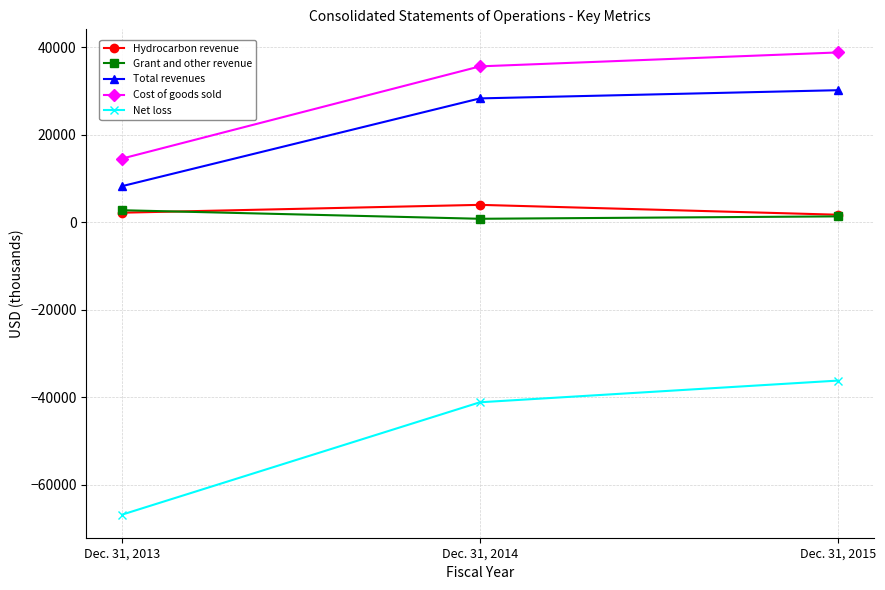

What is the value of the Hydrocarbon revenue point at the 1st from the left?

2157